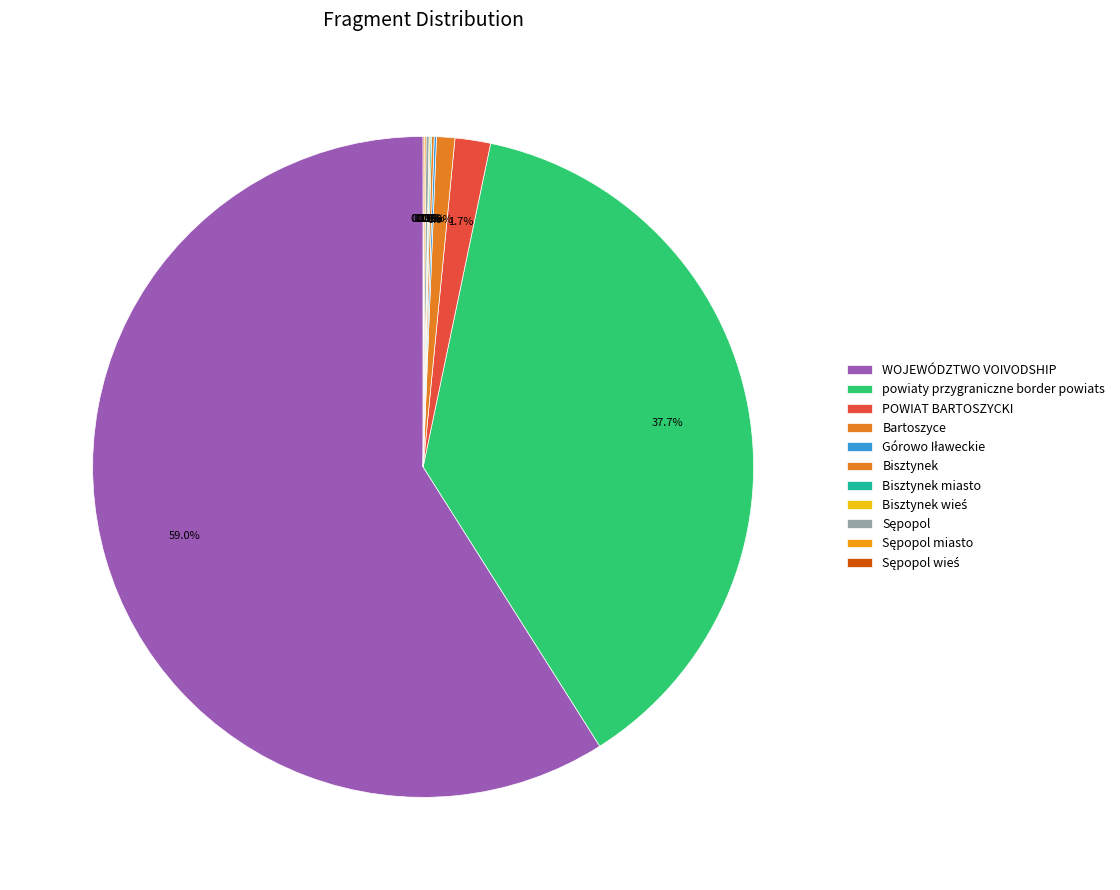

Which category has the biggest portion of the pie?

WOJEWÓDZTWO VOIVODSHIP